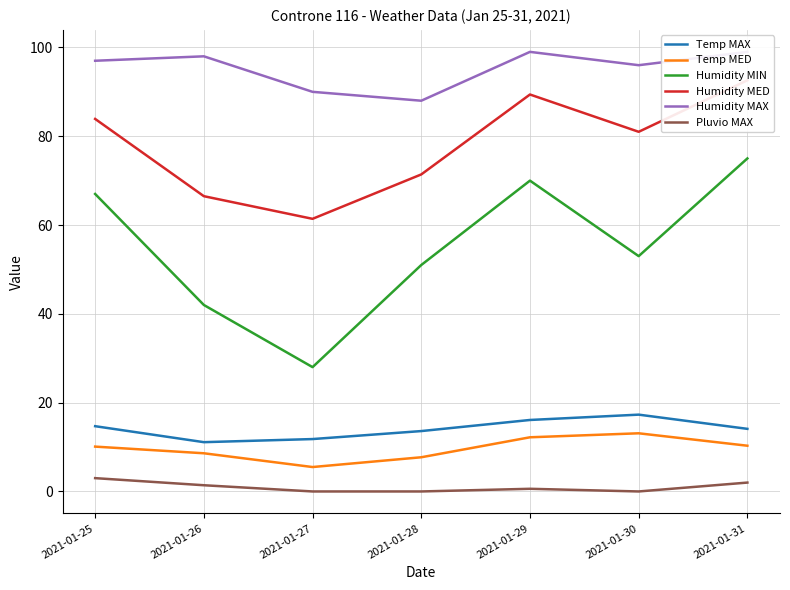

At which category is the sum across all series the highest?

2021-01-31